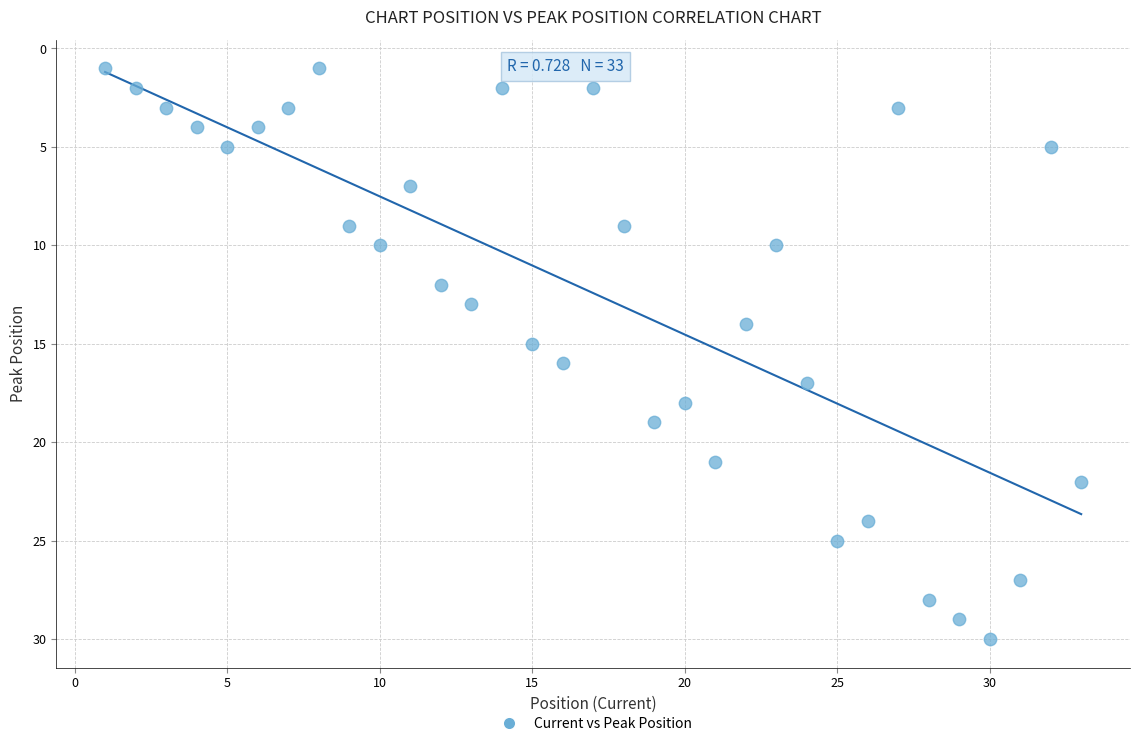

What is the range of Y values (max minus min)?

29